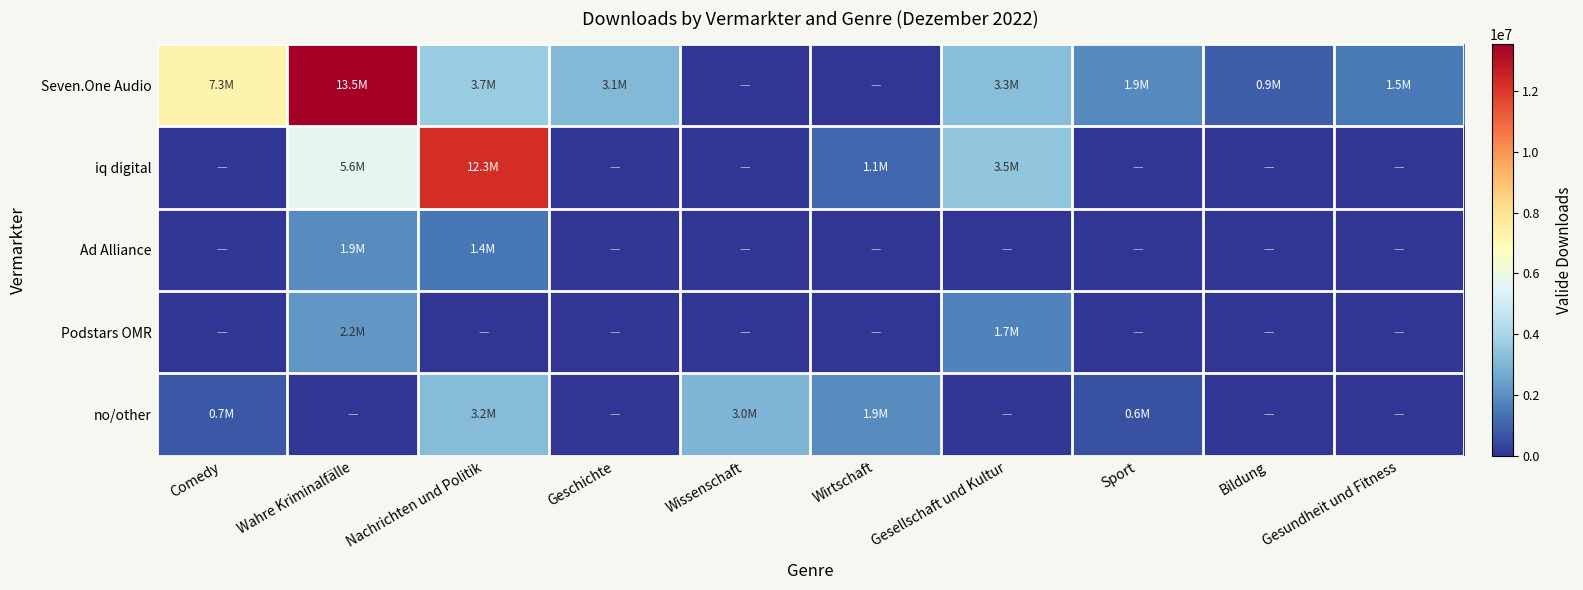

Reading left to right, transcribe all the data shown in this chart.

Seven.One Audio: Comedy=7288421	Wahre Kriminalfälle=13542511	Nachrichten und Politik=3653698	Geschichte=3071354	Wissenschaft=0	Wirtschaft=0	Gesellschaft und Kultur=3270058	Sport=1869518	Bildung=865653	Gesundheit und Fitness=1523459
iq digital: Comedy=0	Wahre Kriminalfälle=5595357	Nachrichten und Politik=12264730	Geschichte=0	Wissenschaft=0	Wirtschaft=1058280	Gesellschaft und Kultur=3458154	Sport=0	Bildung=0	Gesundheit und Fitness=0
Ad Alliance: Comedy=0	Wahre Kriminalfälle=1935365	Nachrichten und Politik=1433463	Geschichte=0	Wissenschaft=0	Wirtschaft=0	Gesellschaft und Kultur=0	Sport=0	Bildung=0	Gesundheit und Fitness=0
Podstars OMR: Comedy=0	Wahre Kriminalfälle=2185122	Nachrichten und Politik=0	Geschichte=0	Wissenschaft=0	Wirtschaft=0	Gesellschaft und Kultur=1729975	Sport=0	Bildung=0	Gesundheit und Fitness=0
no/other: Comedy=741700	Wahre Kriminalfälle=0	Nachrichten und Politik=3196662	Geschichte=0	Wissenschaft=2995088	Wirtschaft=1906695	Gesellschaft und Kultur=0	Sport=607723	Bildung=0	Gesundheit und Fitness=0